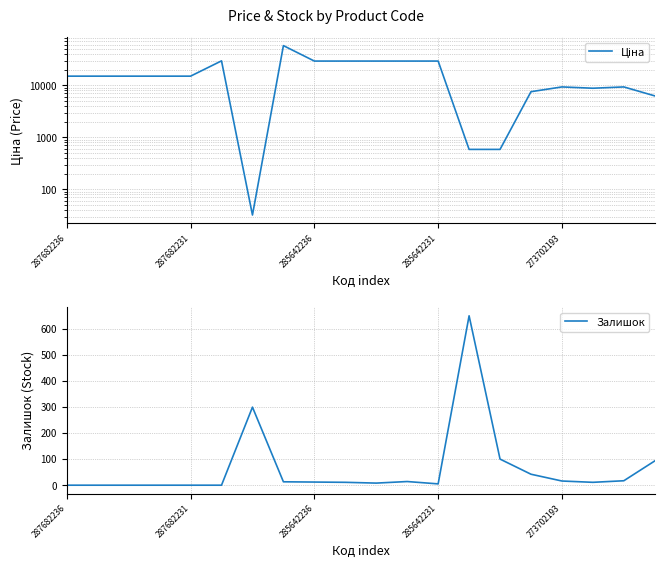

How many interior local valleys does the Залишок series have?

3